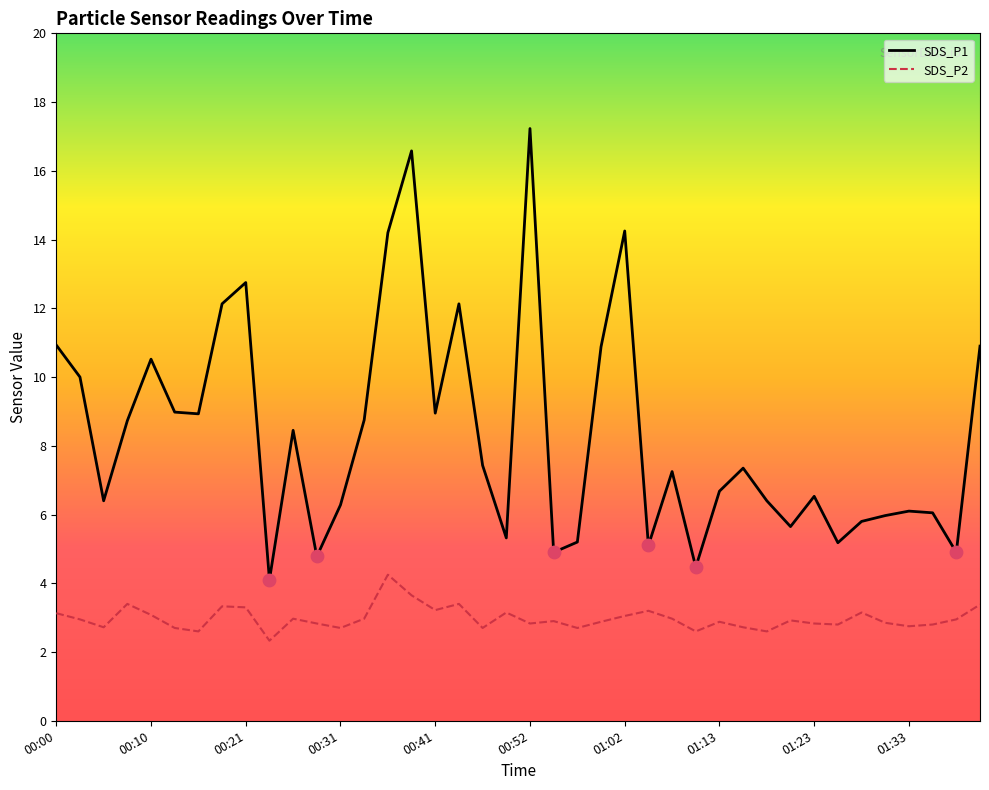

Which series contains the lowest Y value?

SDS_P2